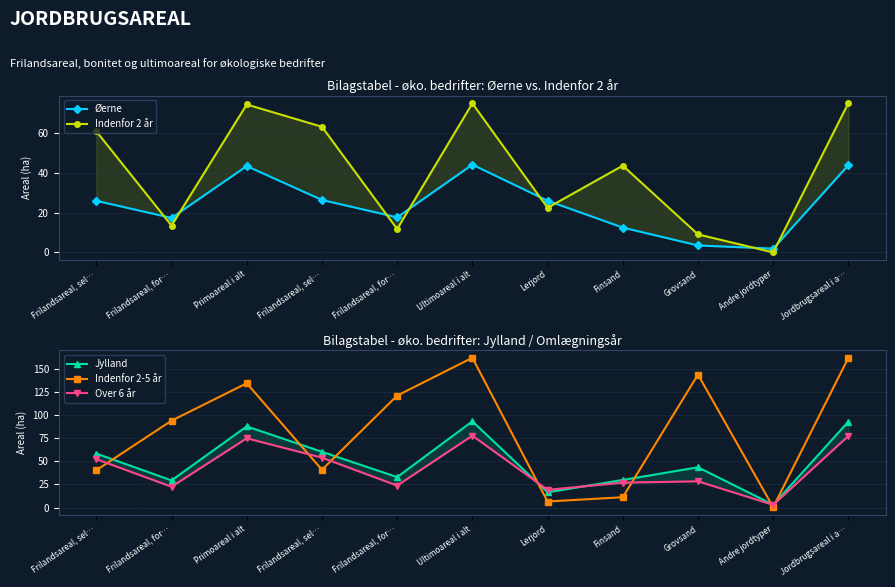

Which series has the largest range (max minus min)?

Indenfor 2-5 år